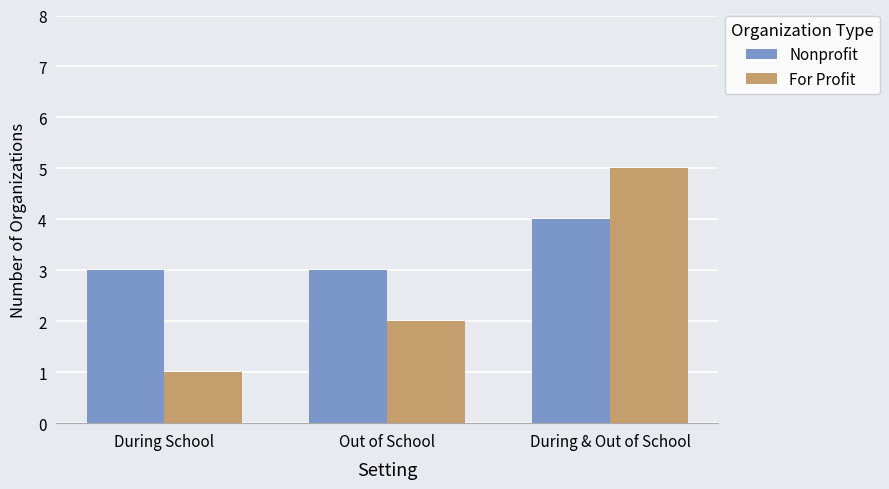

At how many categories does at least one series exceed 4?

1